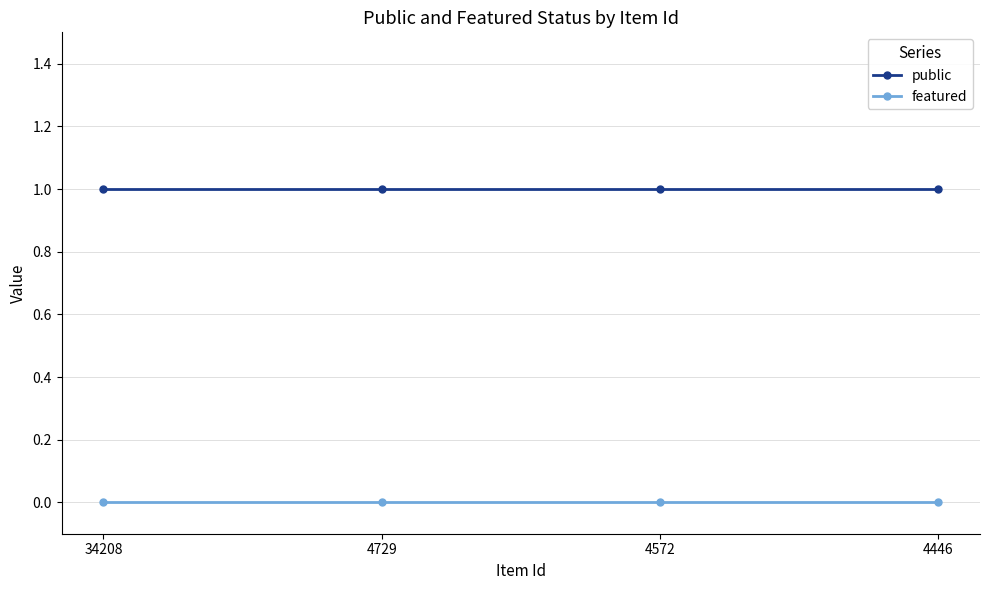

True or false: public and featured intersect in this chart.

False